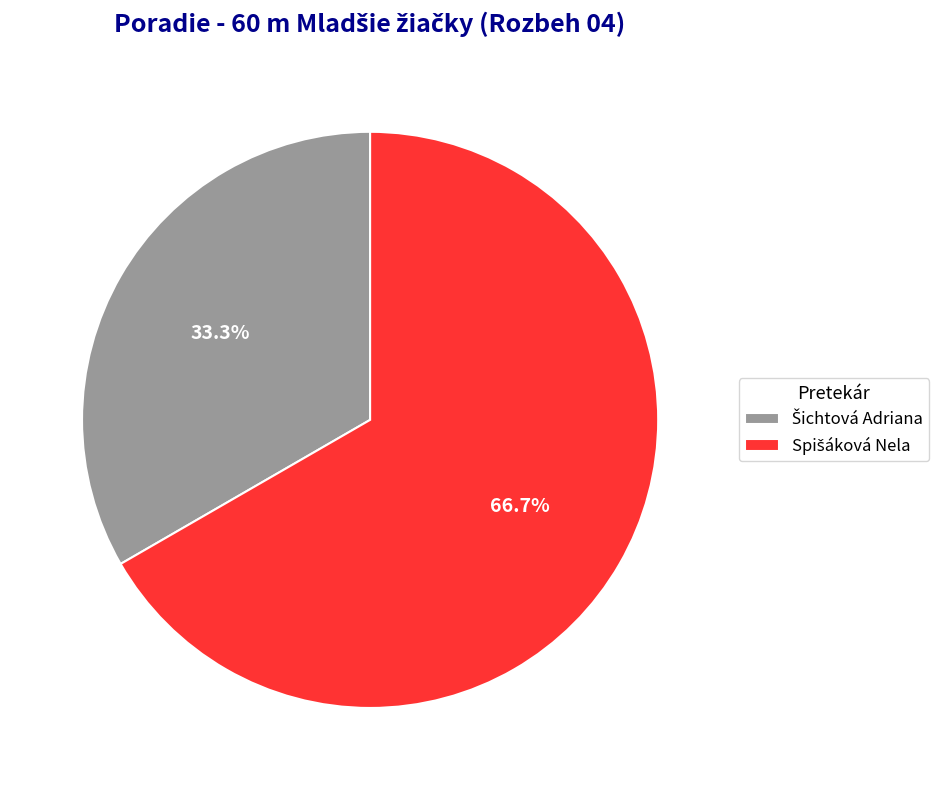

Is there a majority slice in this chart?

Yes